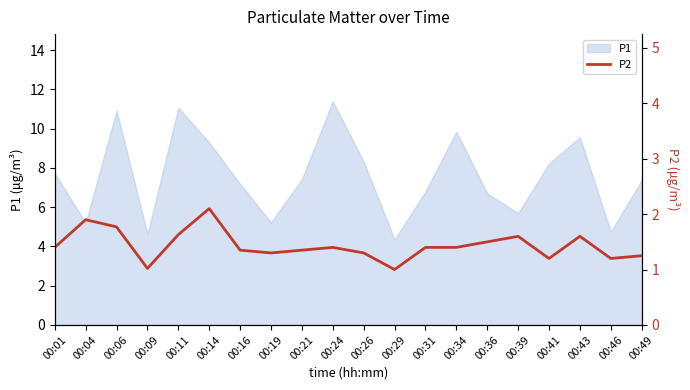

How many points are lower than both their immediate neighbors (excluding endpoints)?

5